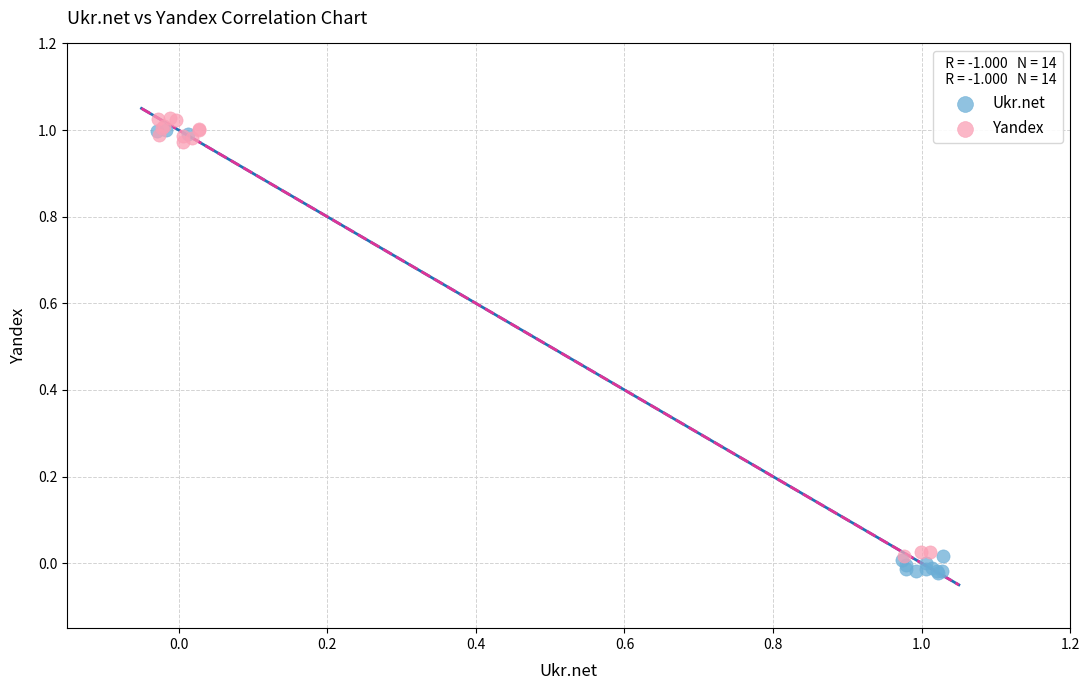

Which series has the largest Y range (max minus min)?

Ukr.net